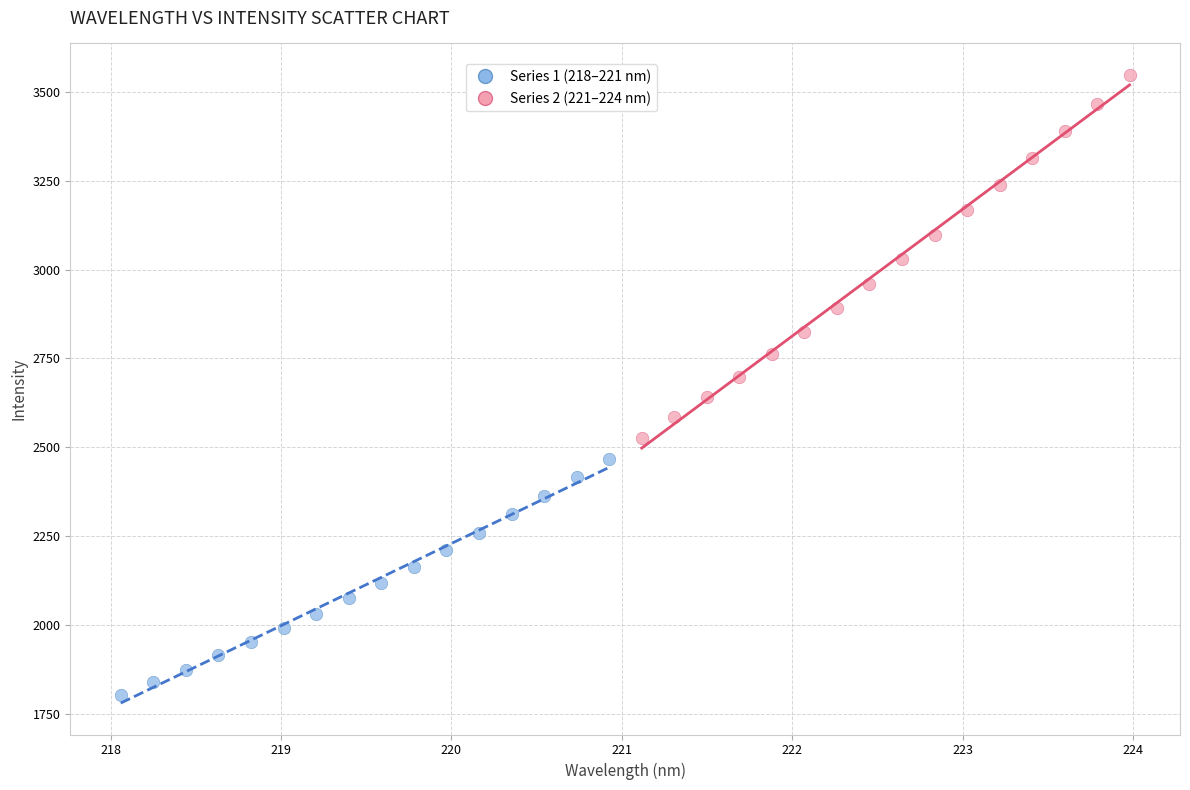

Which series has the widest spread of Y values?

Series 2 (221–224 nm)